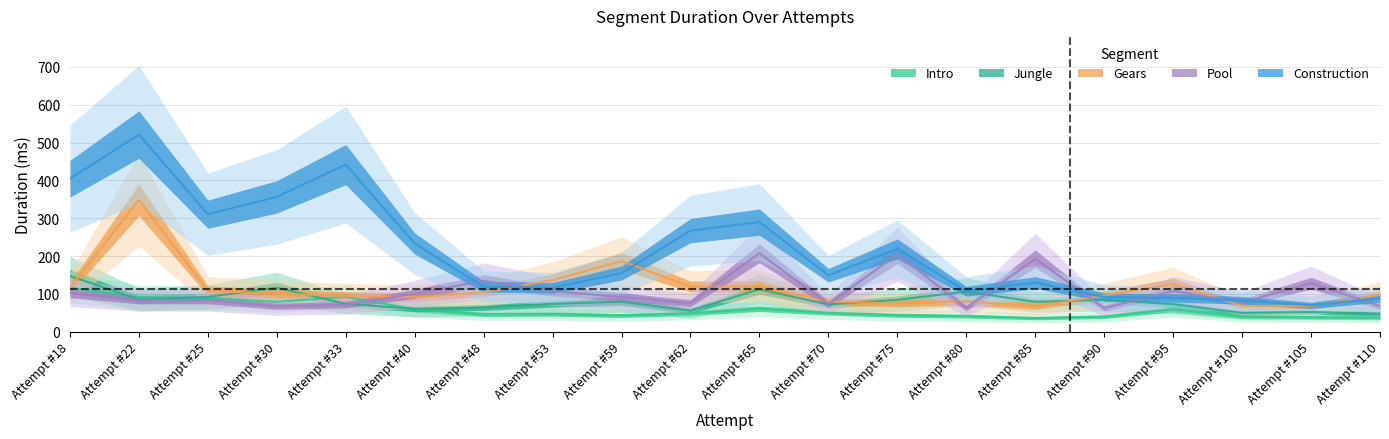

What is the difference between the highest and lowest values at Attempt #33?

369.9